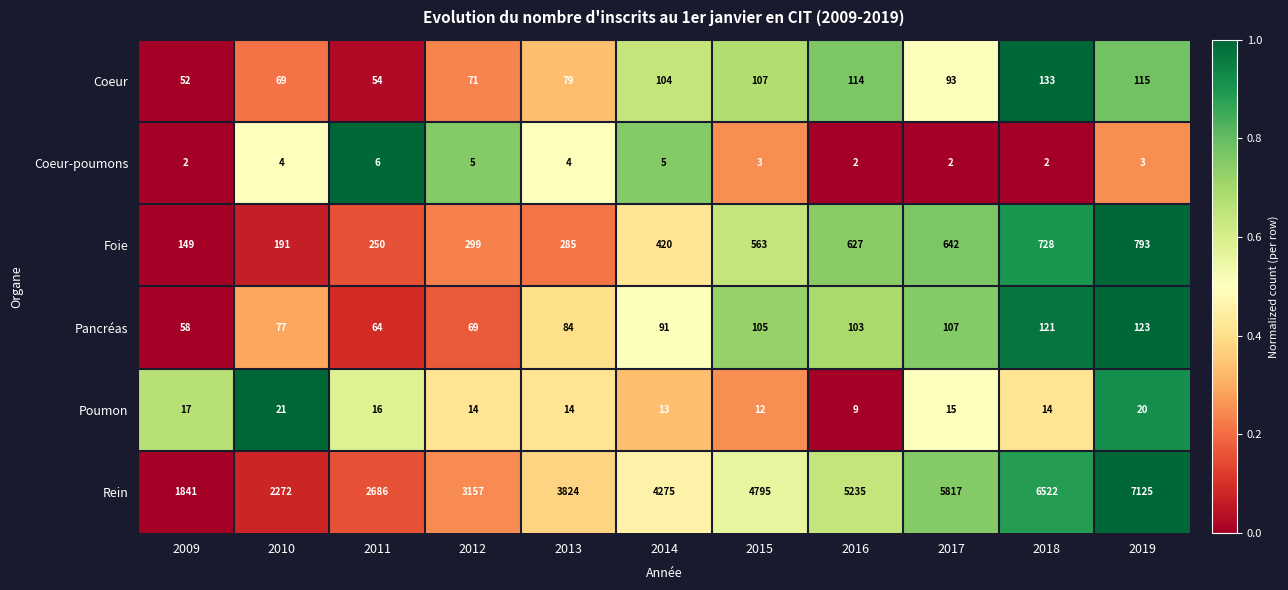

Which series has the widest spread of values?

Rein